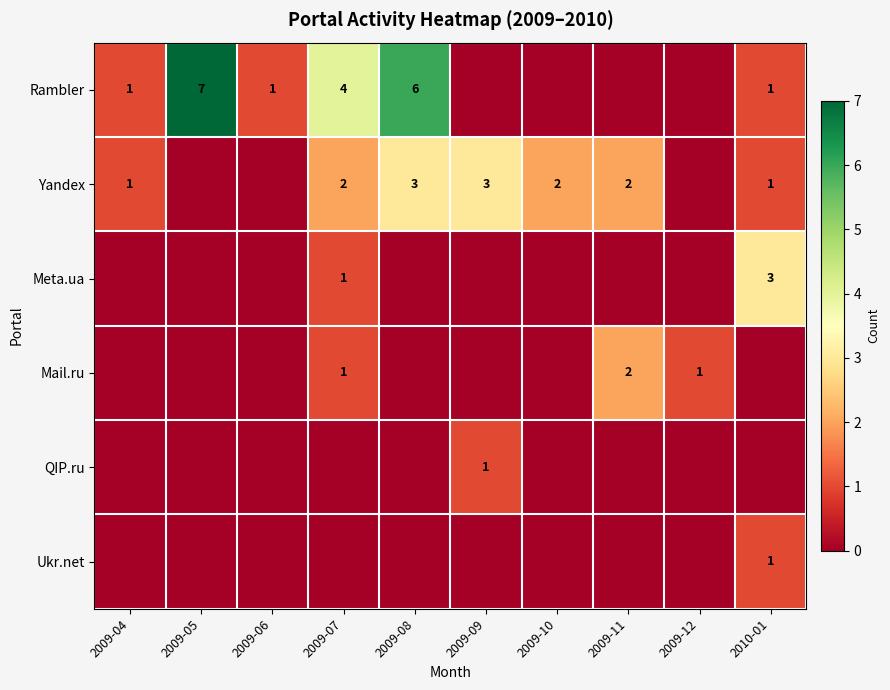

Is it true that Rambler equals 4 at 2009-07?

True